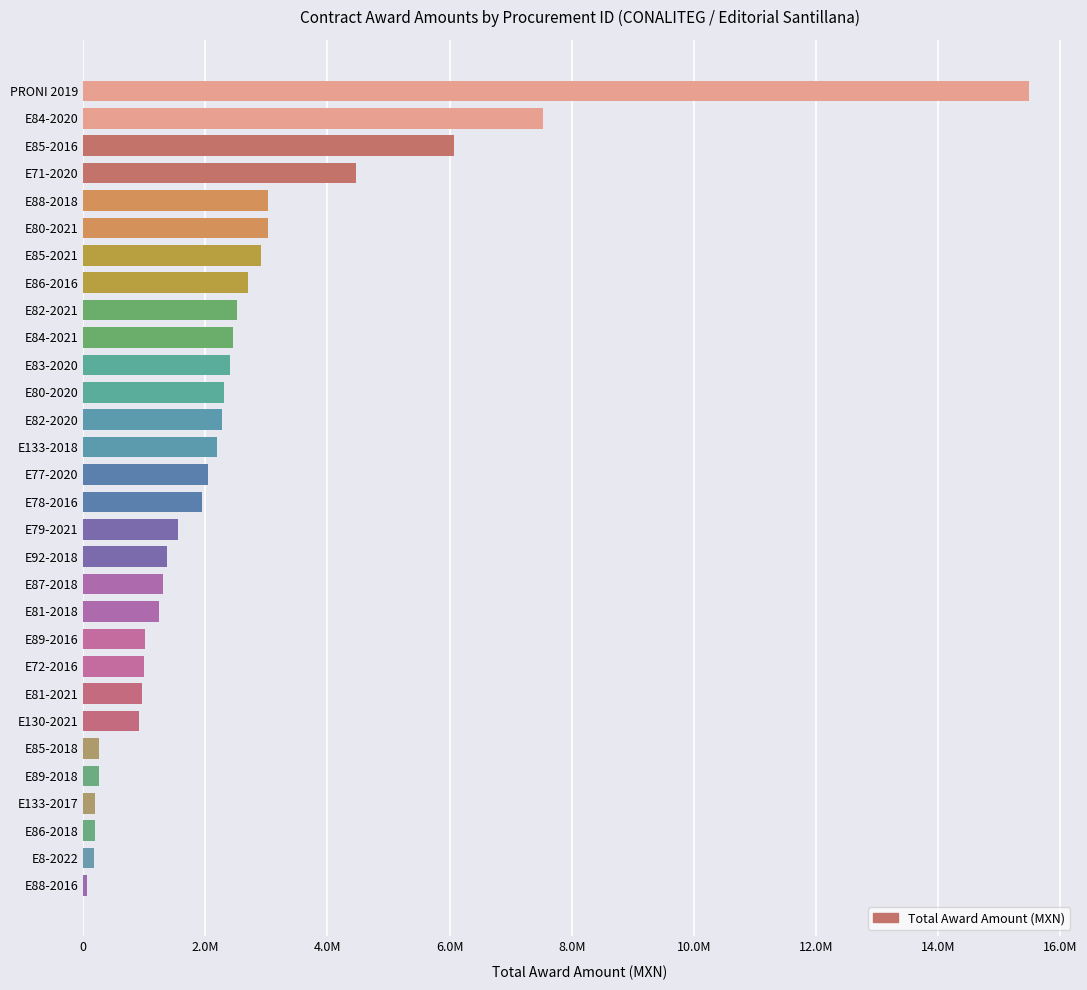

Does the chart contain stacked bars?

No